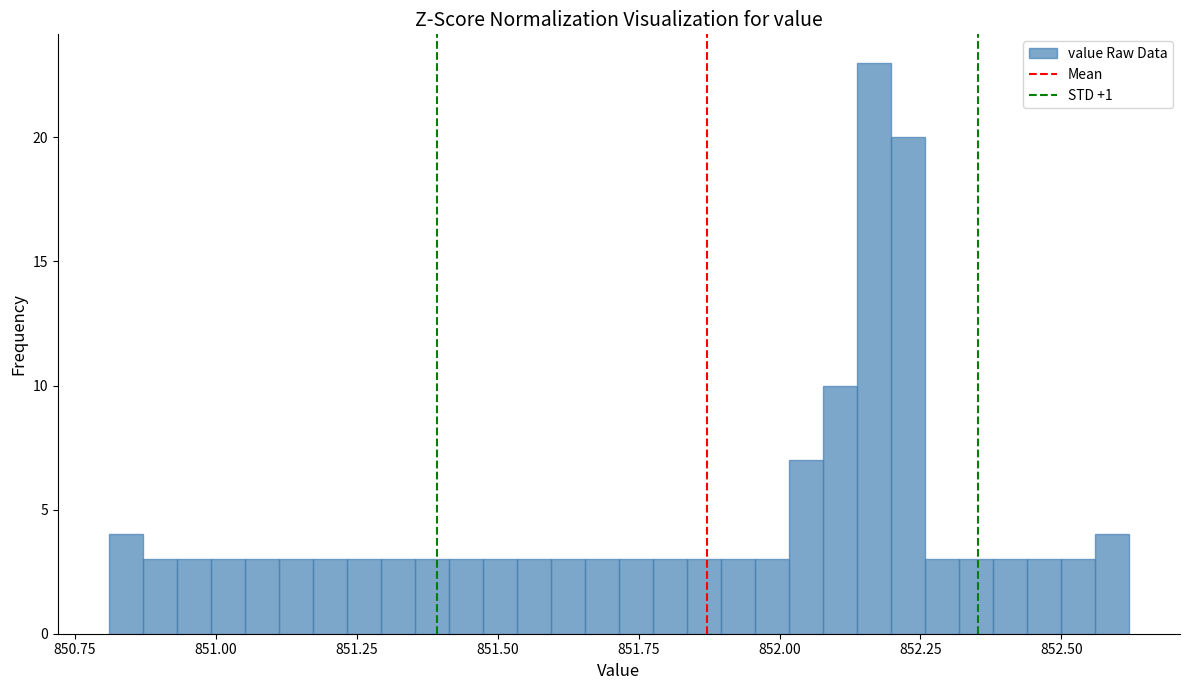

Around what value on the x-axis is the tallest bar? Give the approximate position of its centre, as read against the axis.

852.15